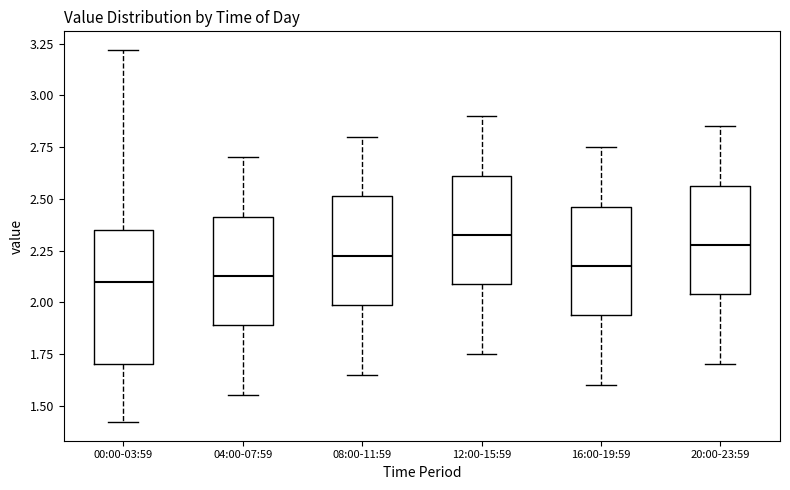

Reading left to right, transcribe this box plot: for each box, give where its median line is, the range the box spans, and where its two whiskers end, as read against the y-axis. The values are not printed on the chart, so give them approximately, as read against the axis.

00:00-03:59: median 2.10, box 1.70 to 2.35, whiskers 1.40 to 3.20
04:00-07:59: median 2.15, box 1.90 to 2.40, whiskers 1.55 to 2.70
08:00-11:59: median 2.25, box 2.00 to 2.50, whiskers 1.65 to 2.80
12:00-15:59: median 2.35, box 2.10 to 2.60, whiskers 1.75 to 2.90
16:00-19:59: median 2.20, box 1.95 to 2.45, whiskers 1.60 to 2.75
20:00-23:59: median 2.30, box 2.05 to 2.55, whiskers 1.70 to 2.85